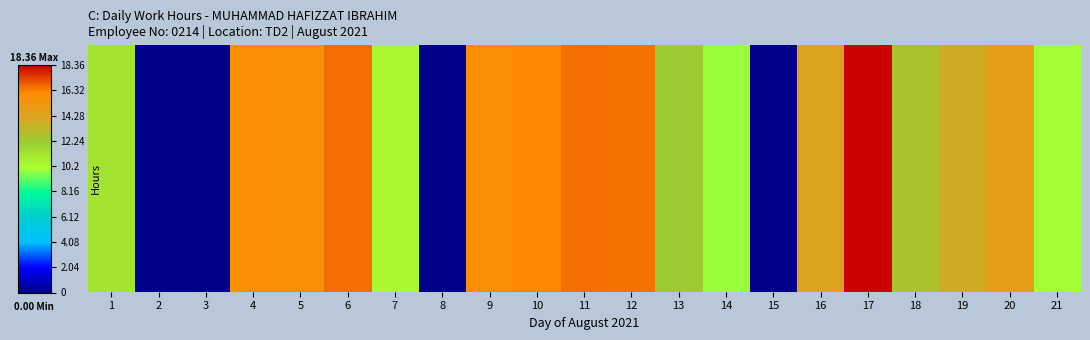

What is the maximum value shown in the chart?

18.4